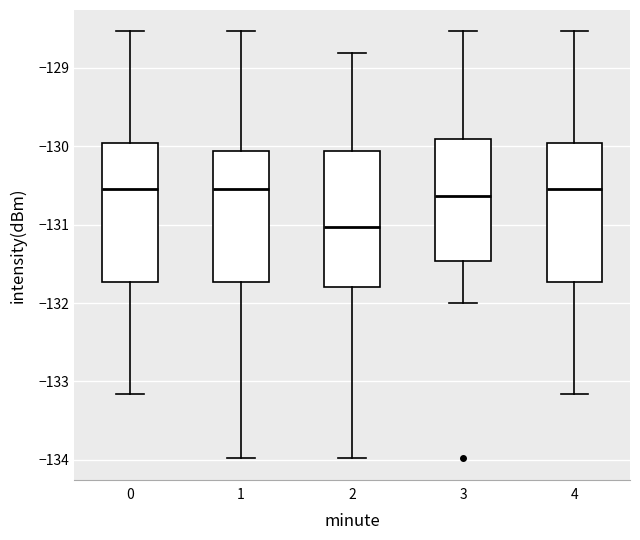

Reading left to right, transcribe this box plot: for each box, give where its median line is, the range the box spans, and where its two whiskers end, as read against the y-axis. The values are not printed on the chart, so give them approximately, as read against the axis.

0: median -130.5, box -131.7 to -130.0, whiskers -133.2 to -128.5
1: median -130.5, box -131.7 to -130.1, whiskers -134.0 to -128.5
2: median -131.0, box -131.8 to -130.1, whiskers -134.0 to -128.8
3: median -130.6, box -131.5 to -129.9, whiskers -132.0 to -128.5
4: median -130.5, box -131.7 to -130.0, whiskers -133.2 to -128.5